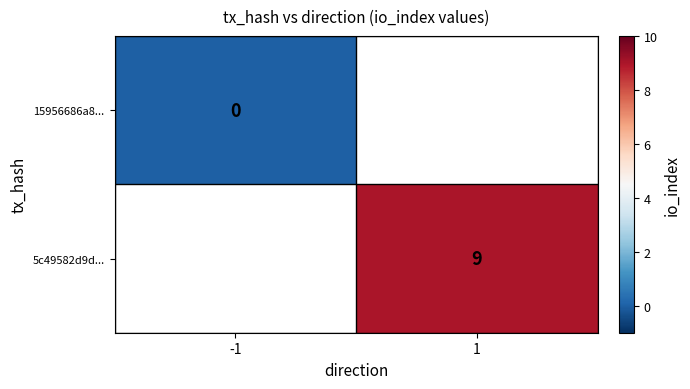

Is it true that 5c49582d9d... equals 9 at 1?

True